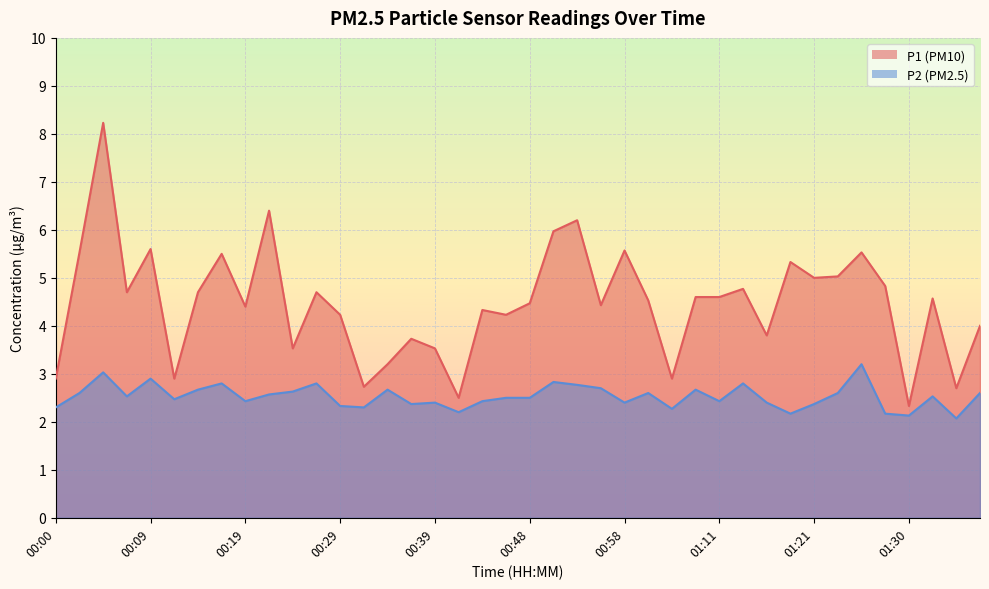

True or false: P1 and P2 intersect in this chart.

False